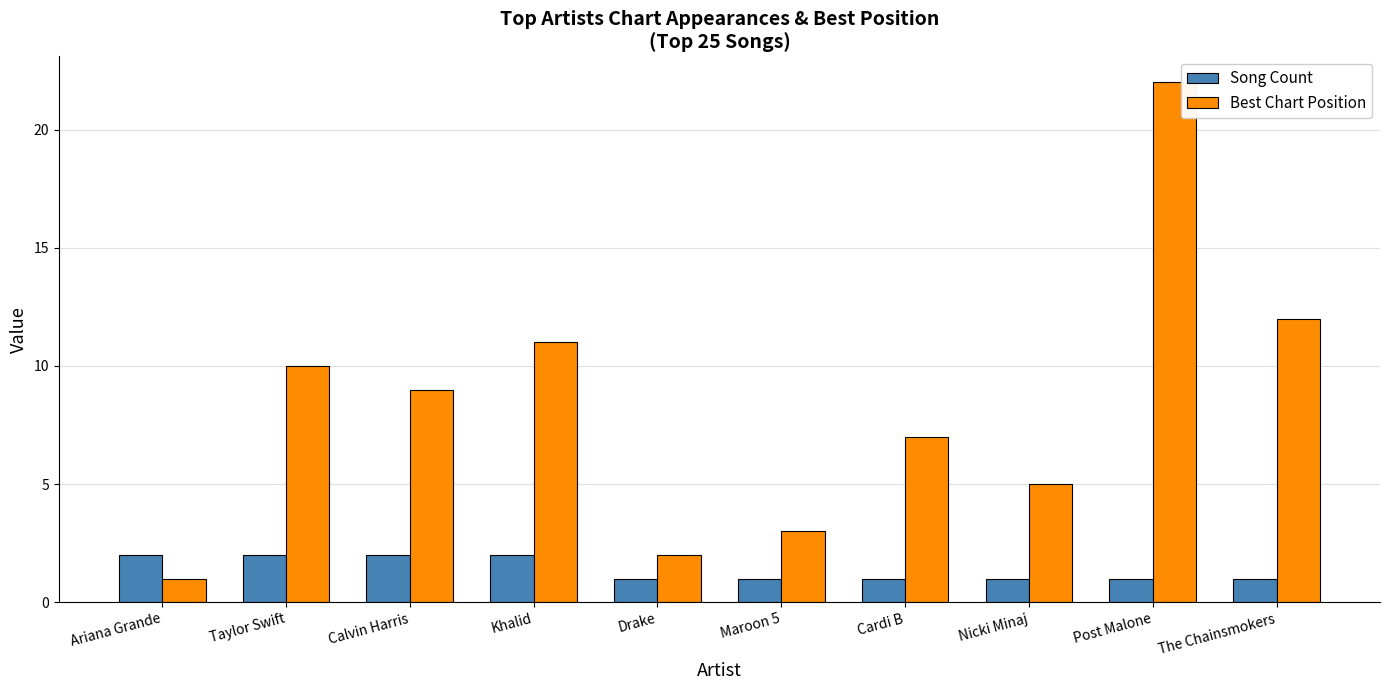

Reading right to left, extract all data points from this chart.

Song Count: The Chainsmokers=1	Post Malone=1	Nicki Minaj=1	Cardi B=1	Maroon 5=1	Drake=1	Khalid=2	Calvin Harris=2	Taylor Swift=2	Ariana Grande=2
Best Chart Position: The Chainsmokers=12	Post Malone=22	Nicki Minaj=5	Cardi B=7	Maroon 5=3	Drake=2	Khalid=11	Calvin Harris=9	Taylor Swift=10	Ariana Grande=1